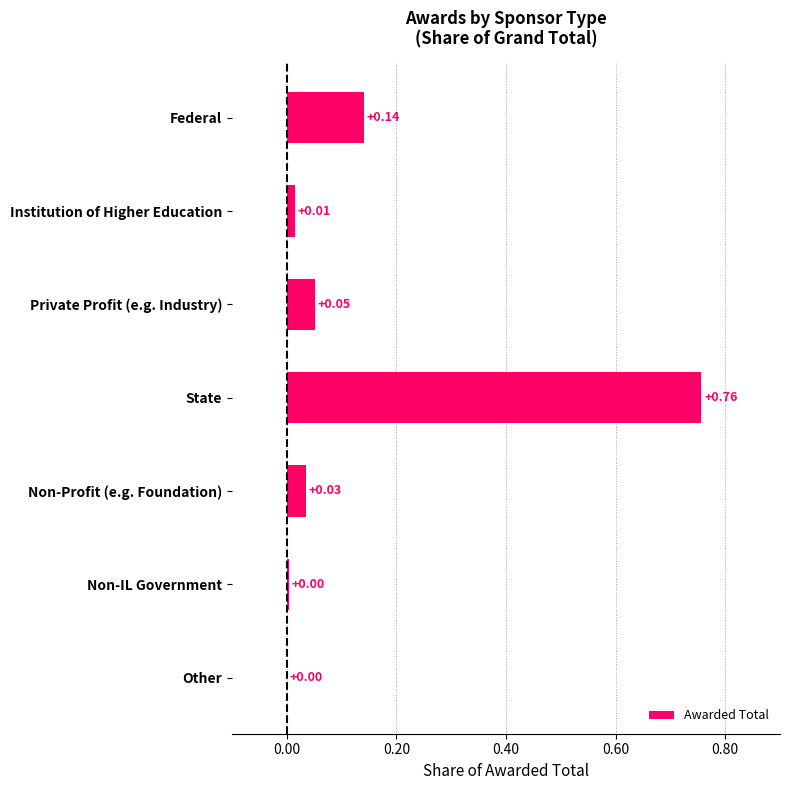

Which category has the highest value across all series?

State